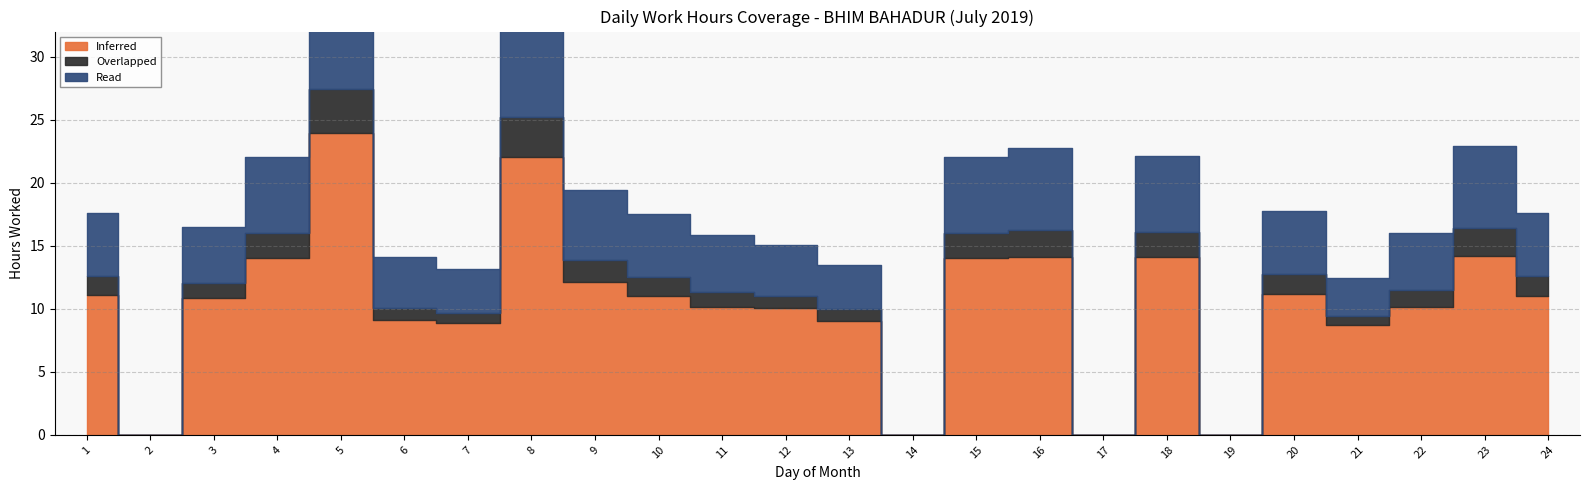

True or false: Read and Inferred intersect in this chart.

False